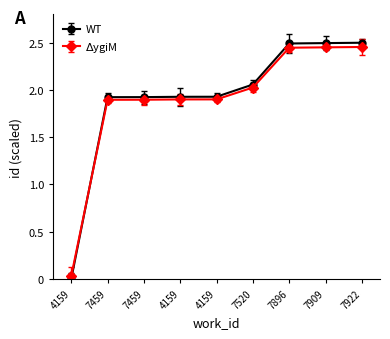

What is the maximum value shown in the chart?

2.5